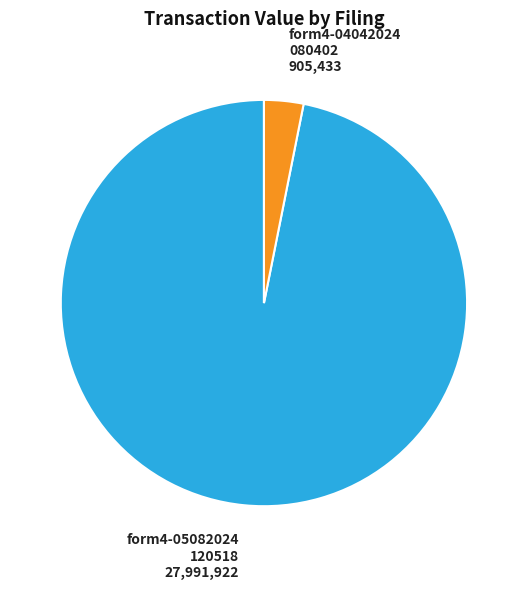

Does any single category account for the majority?

Yes